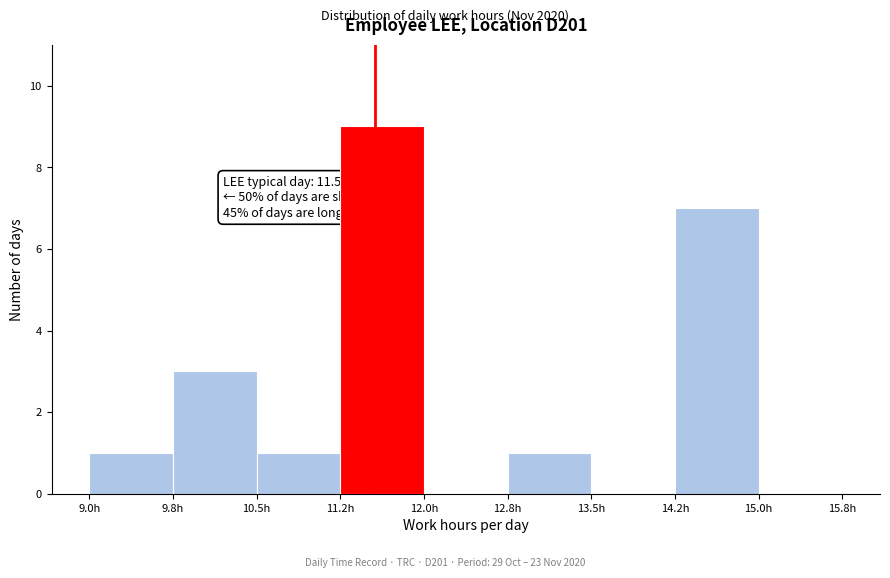

Which range on the x-axis has the tallest bar?

11.25 to 12.00